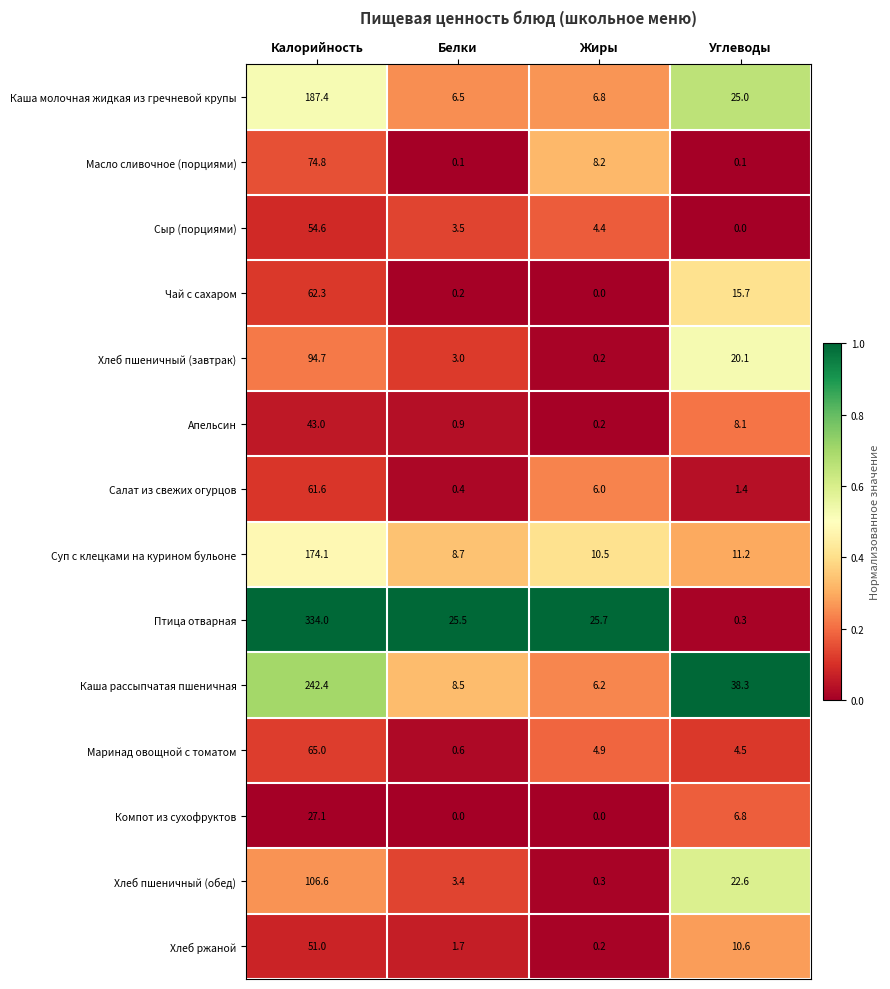

What is the sum of all Чай с сахаром values?

78.2